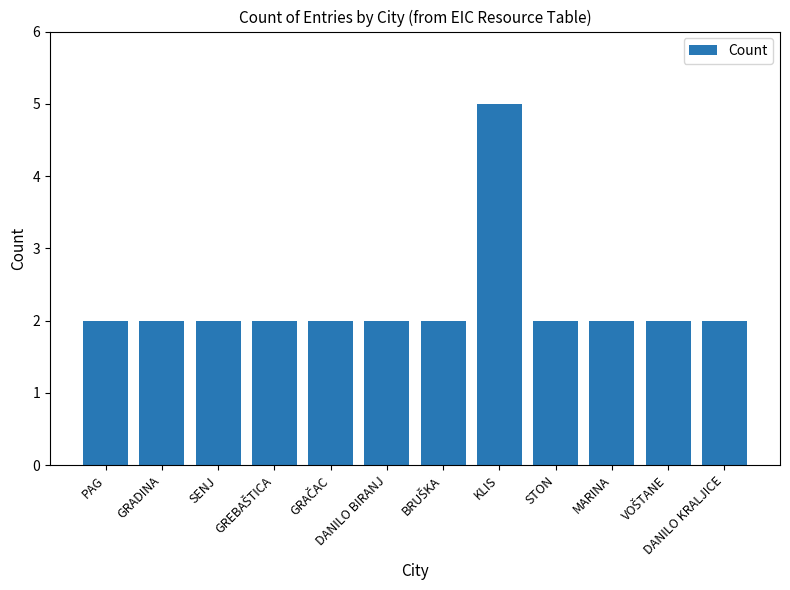

What is the change in value from KLIS to DANILO KRALJICE?

-3